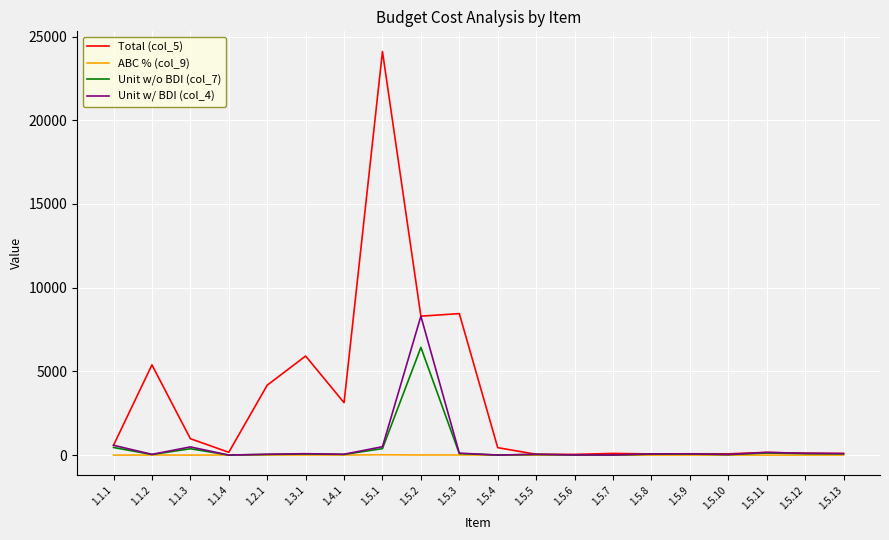

What value does the Total (col_5) series have at 1.5.6?

43.0